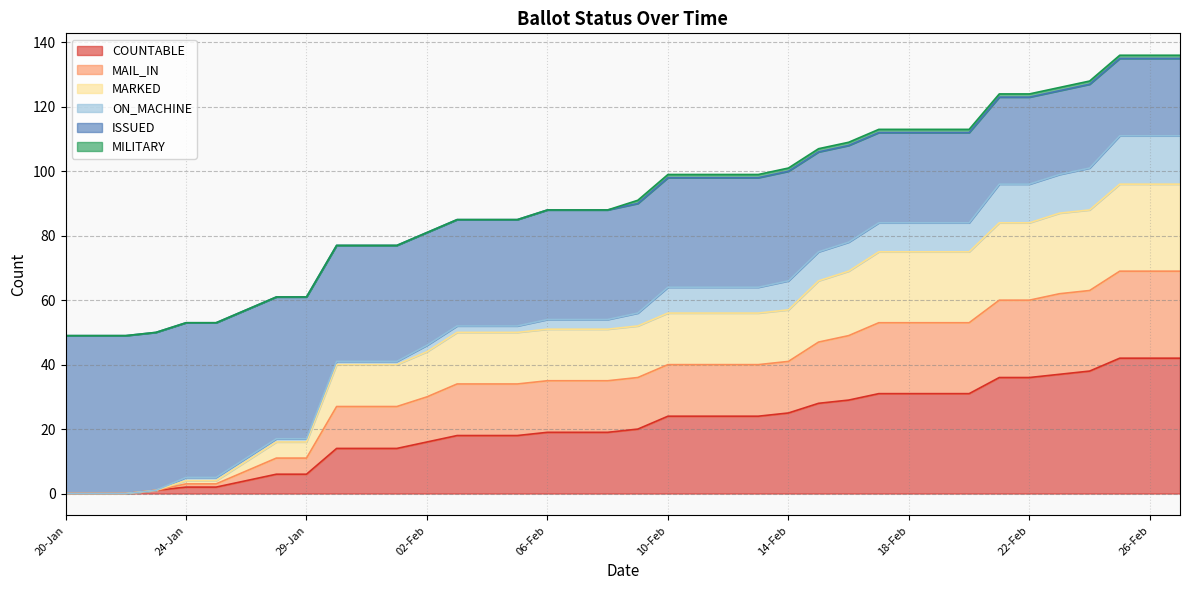

Does the chart have visible grid lines?

Yes